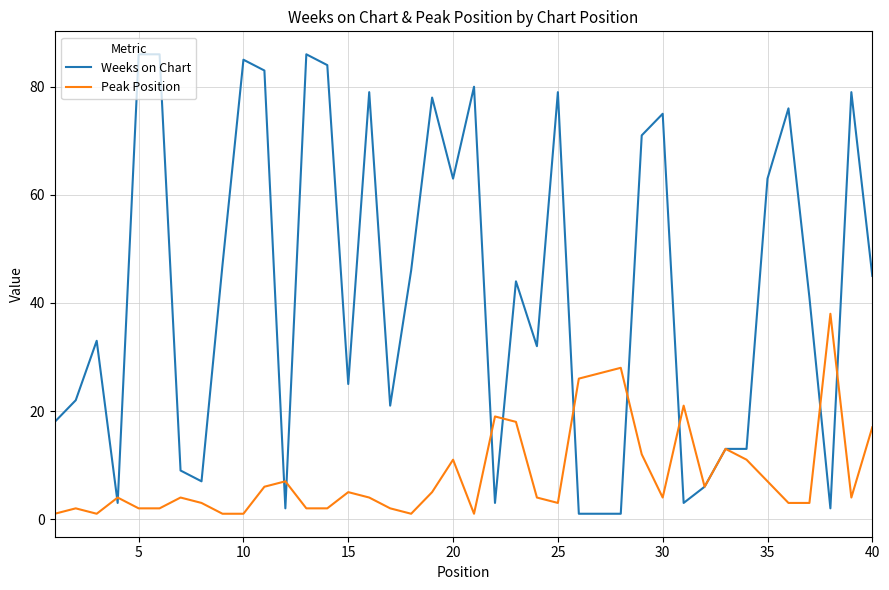

Which series has the largest total across all categories?

Weeks on Chart